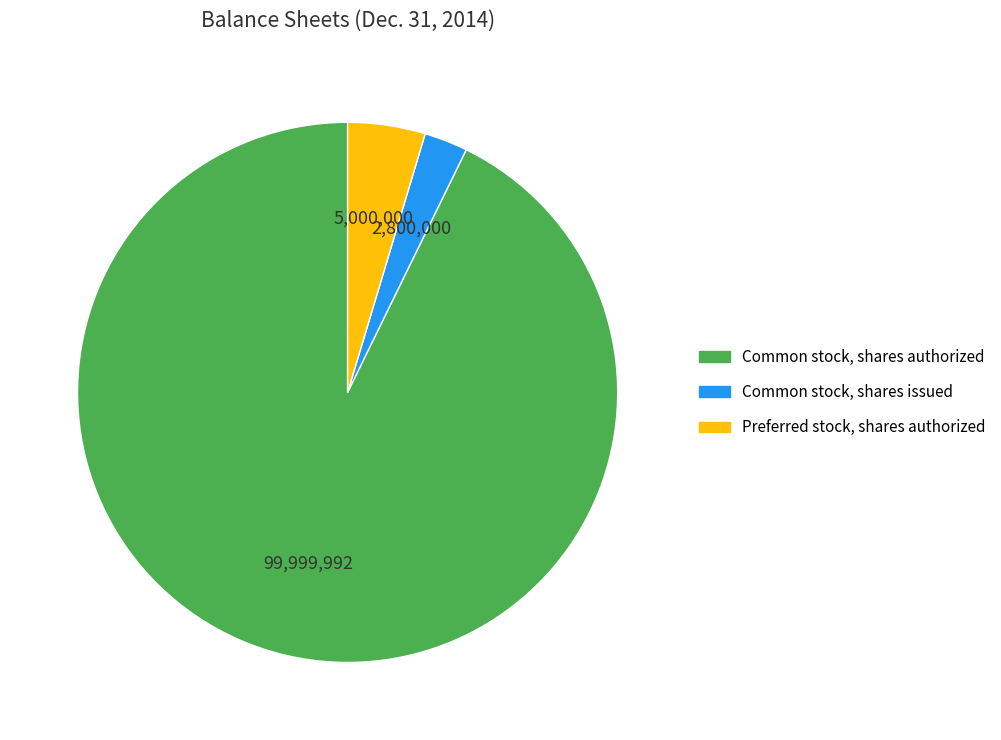

The Common stock, shares issued slice represents 10% of the pie. True or false?

False